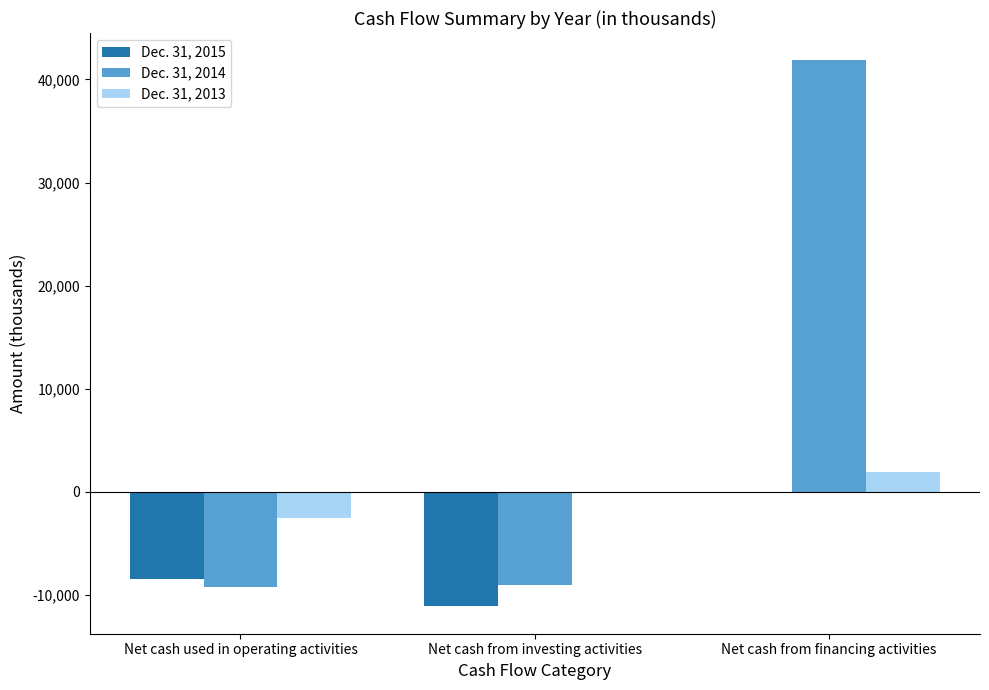

Which series has the widest spread of values?

Dec. 31, 2014